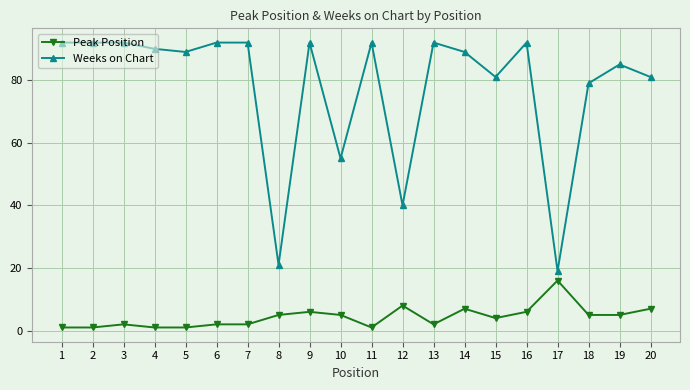

Is this an area chart (filled region under the line)?

No